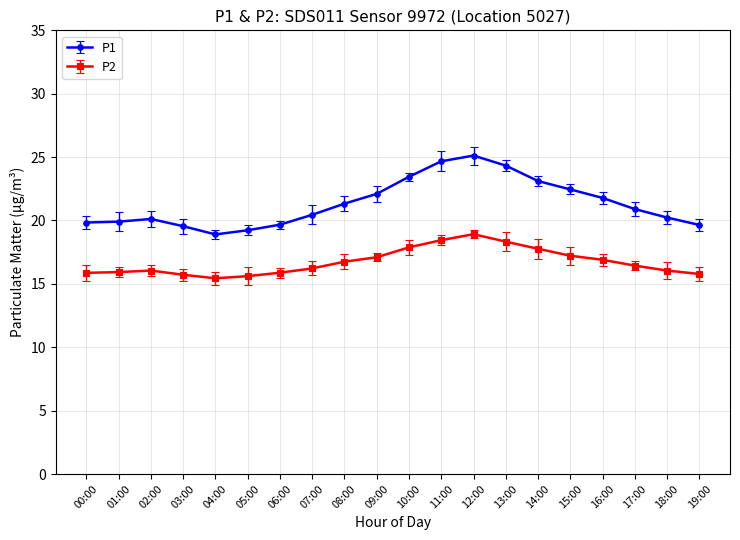

What is the label of the 3rd point from the left?

02:00